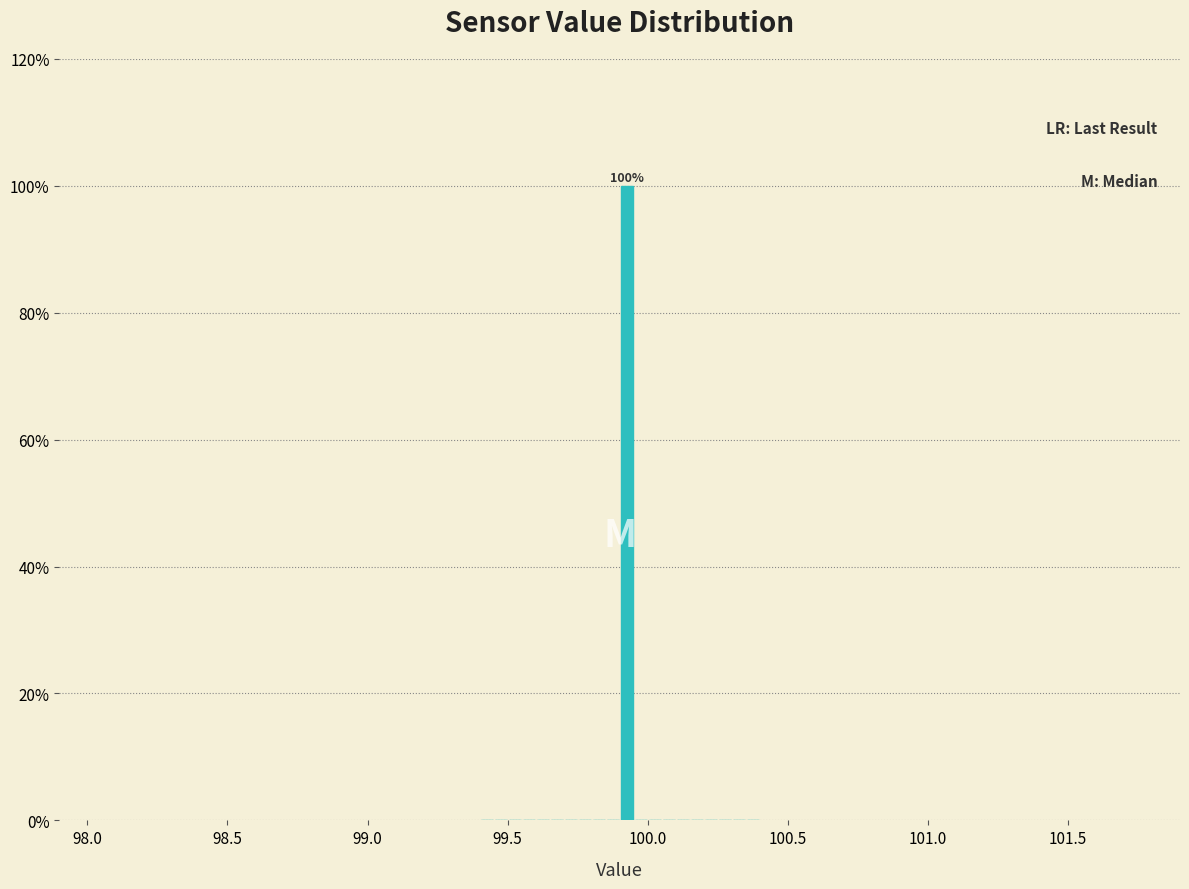

Around what value on the x-axis is the tallest bar? Give the approximate position of its centre, as read against the axis.

99.95